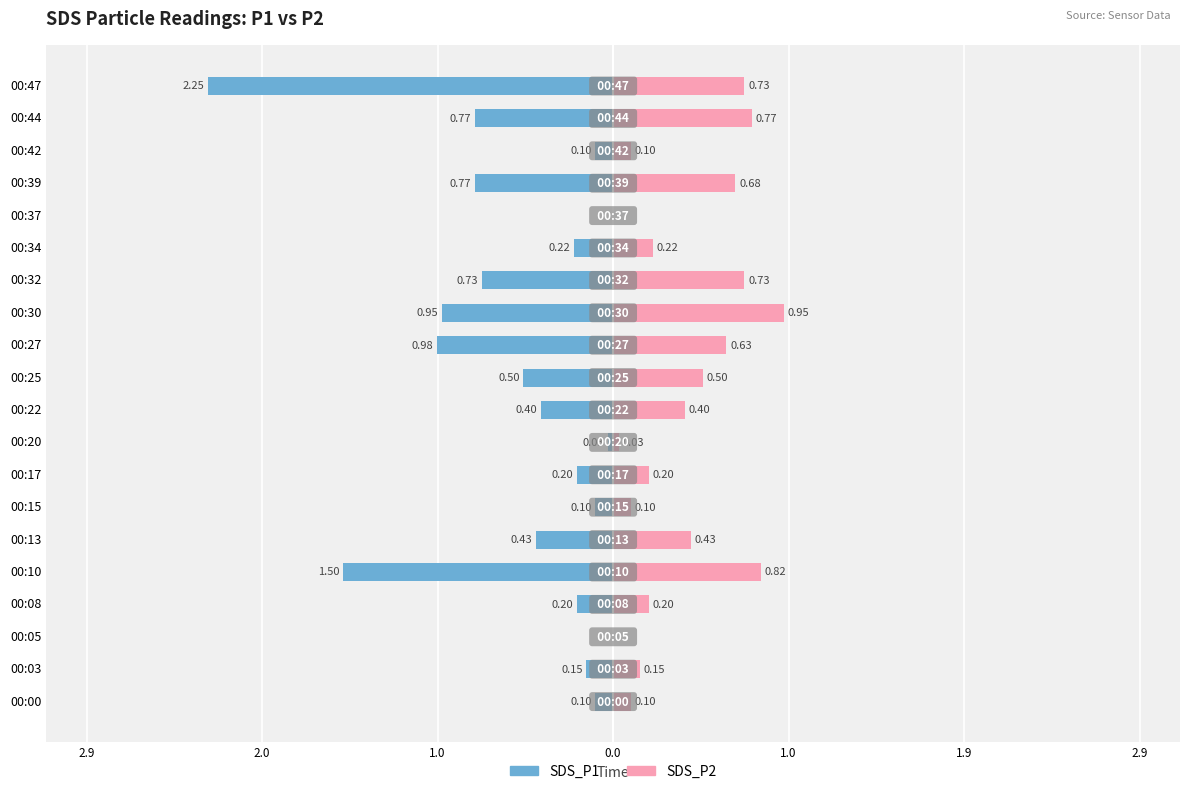

Reading left to right, extract all data points from this chart.

SDS_P1: -0.1	-0.1	0.0	-0.2	-1.5	-0.4	-0.1	-0.2	-0.0	-0.4	-0.5	-1.0	-0.9	-0.7	-0.2	0.0	-0.8	-0.1	-0.8	-2.2
SDS_P2: 0.1	0.1	0.0	0.2	0.8	0.4	0.1	0.2	0.0	0.4	0.5	0.6	0.9	0.7	0.2	0.0	0.7	0.1	0.8	0.7